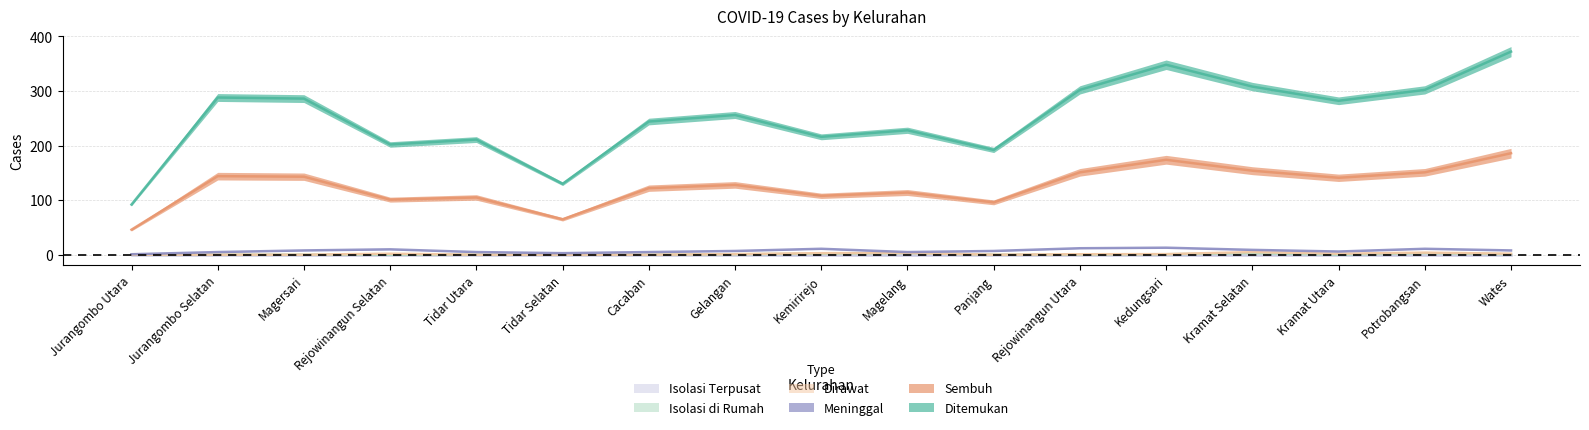

Which has a higher value, Panjang or Kramat Utara?

Kramat Utara